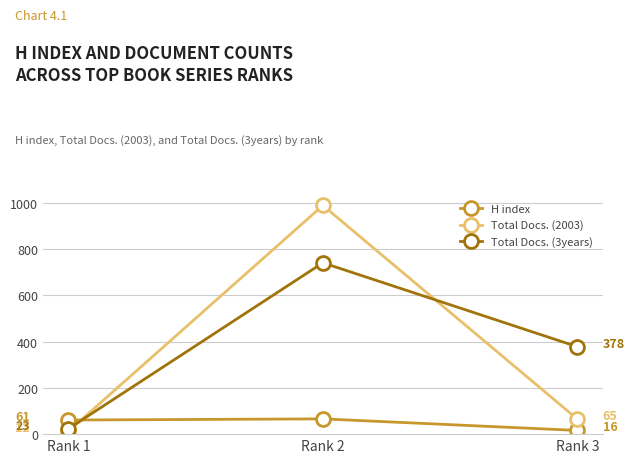

Which category has the highest value in the Total Docs. (3years) series?

Rank 2